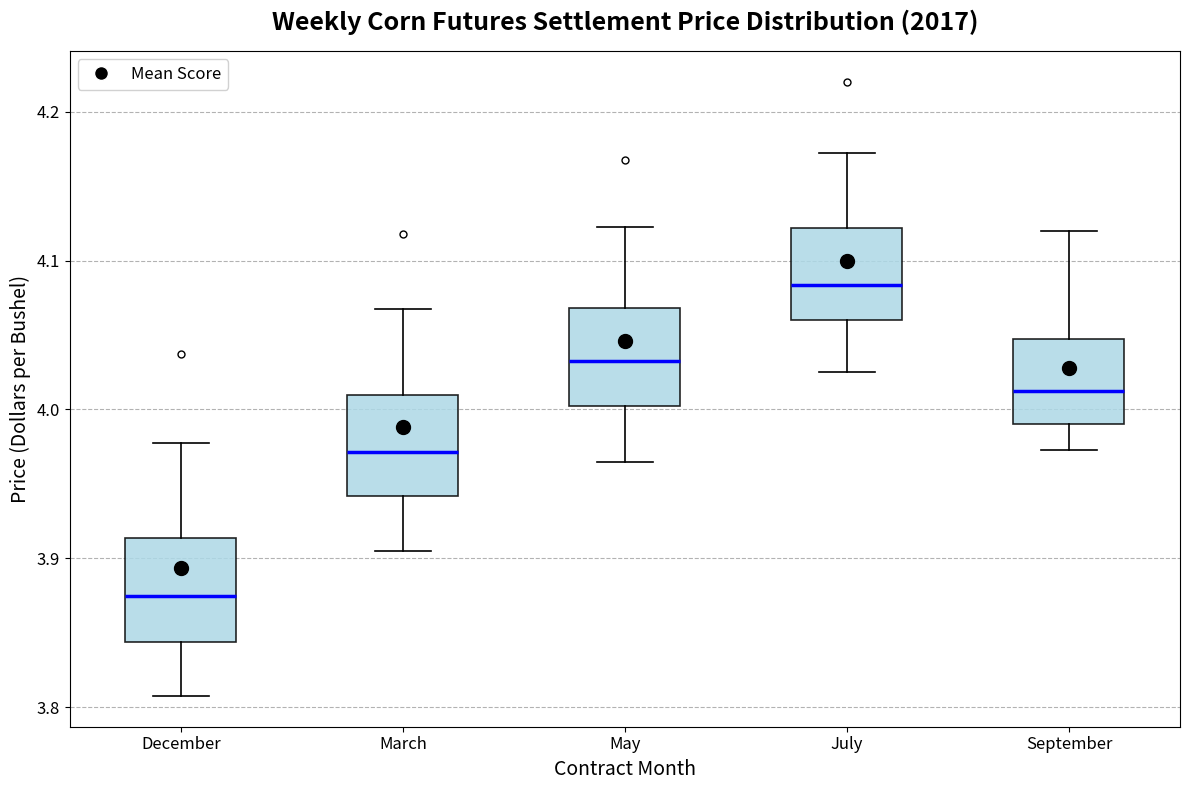

Reading left to right, transcribe this box plot: for each box, give where its median line is, the range the box spans, and where its two whiskers end, as read against the y-axis. The values are not printed on the chart, so give them approximately, as read against the axis.

December: median 3.88, box 3.84 to 3.91, whiskers 3.81 to 3.98
March: median 3.97, box 3.94 to 4.01, whiskers 3.91 to 4.07
May: median 4.03, box 4.00 to 4.07, whiskers 3.97 to 4.12
July: median 4.08, box 4.06 to 4.12, whiskers 4.03 to 4.17
September: median 4.01, box 3.99 to 4.05, whiskers 3.97 to 4.12